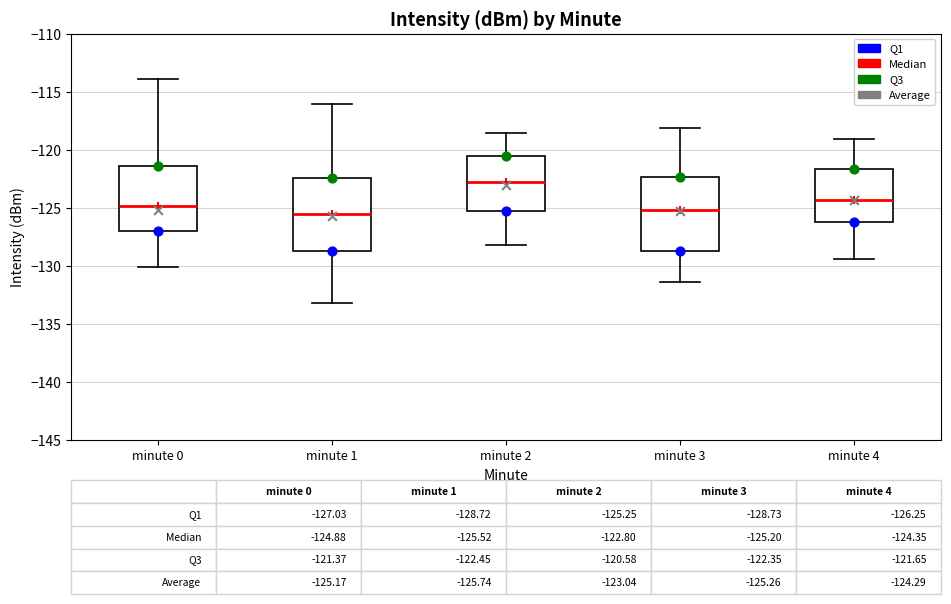

Which box's median line is the highest?

minute 2